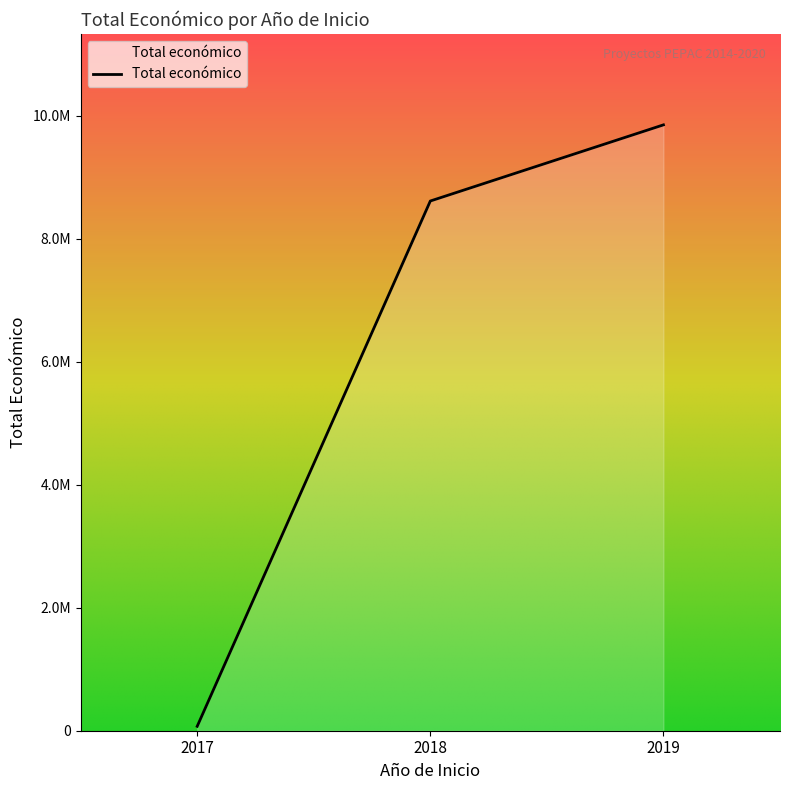

Rank the categories by value from lowest to highest.

2017, 2018, 2019